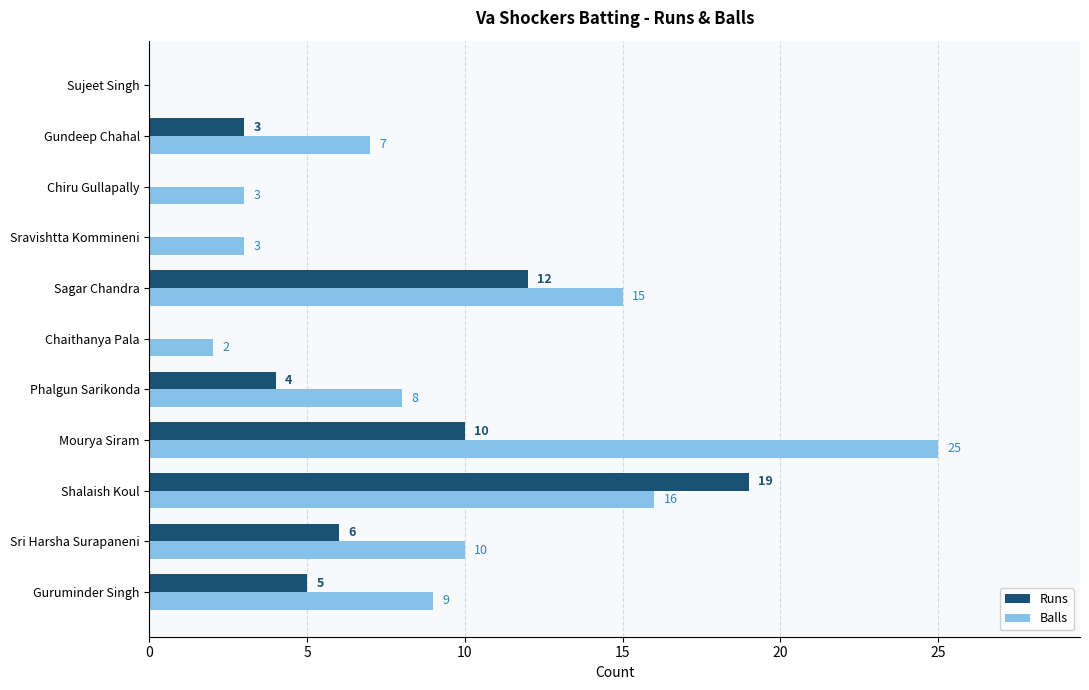

True or false: Runs has a value of 4 at Shalaish Koul.

False